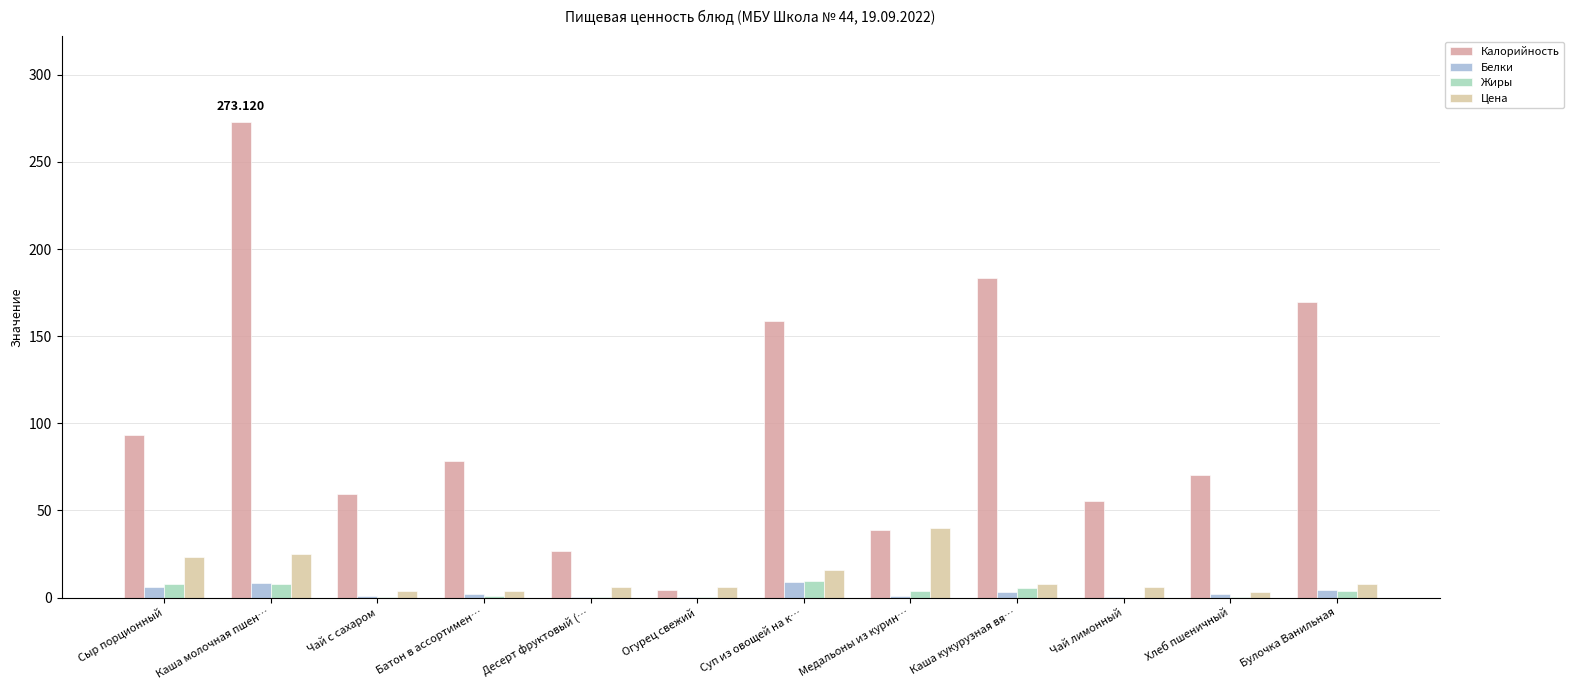

Which series changed the most between Огурец свежий and Хлеб пшеничный?

Калорийность